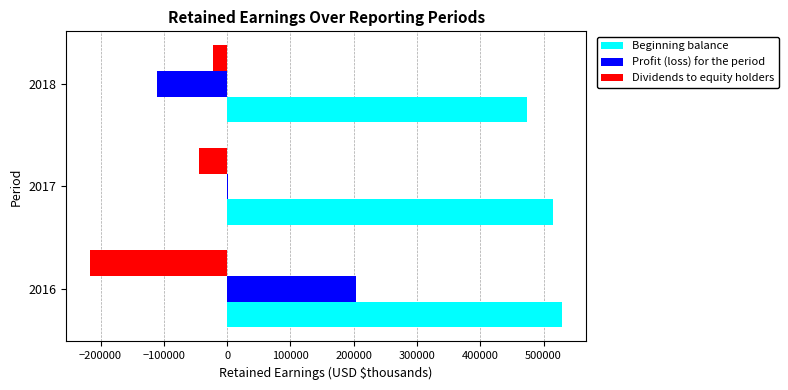

Which series changed the most between 2016 and 2018?

Profit (loss) for the period